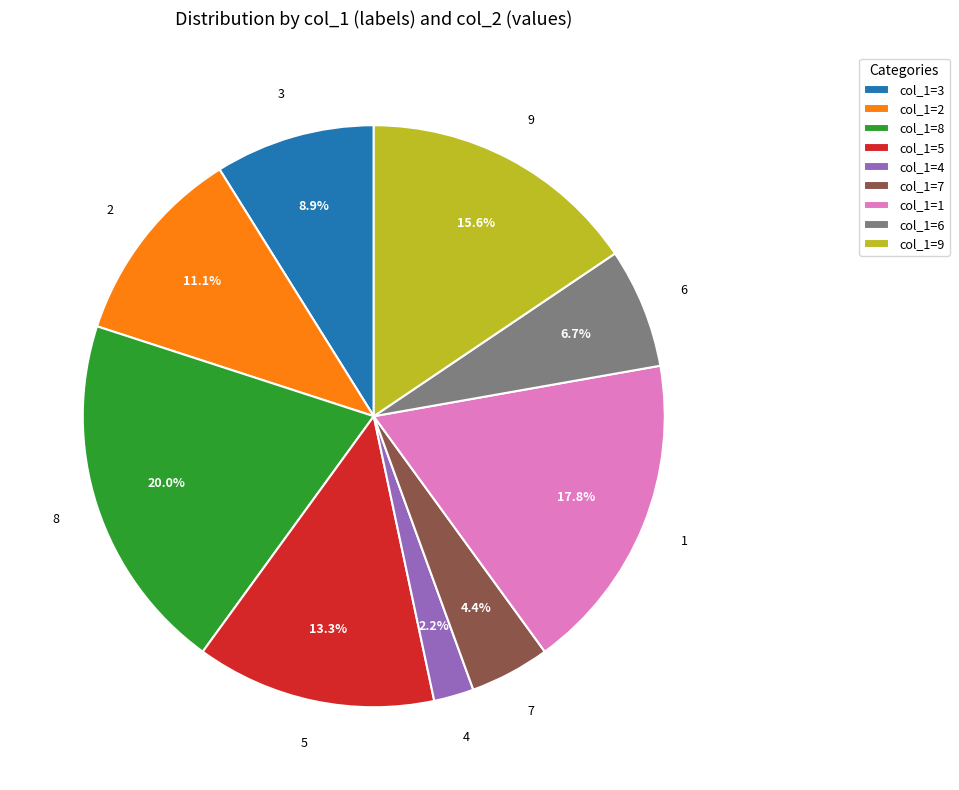

Is col_1=1 the majority of the pie?

No